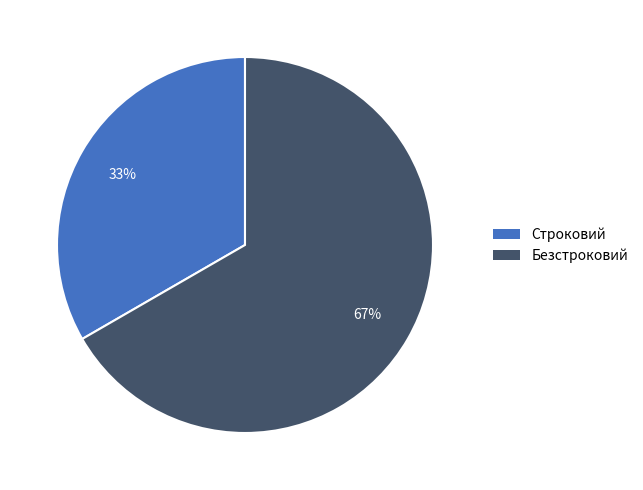

To the nearest percent, what portion does Строковий represent?

33%